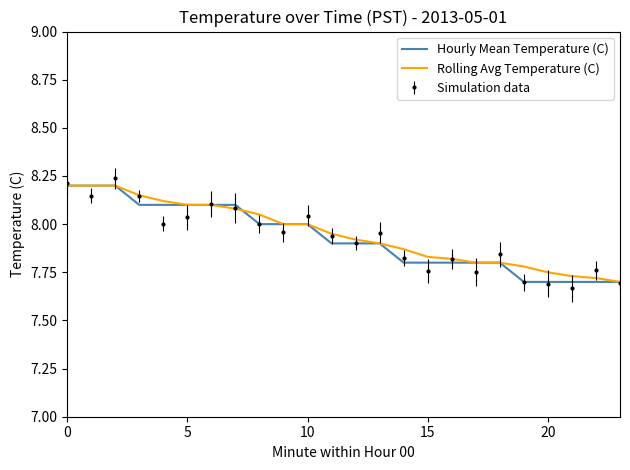

What are all the series names shown in the legend?

Hourly Mean Temperature (C), Rolling Avg Temperature (C), Simulation data